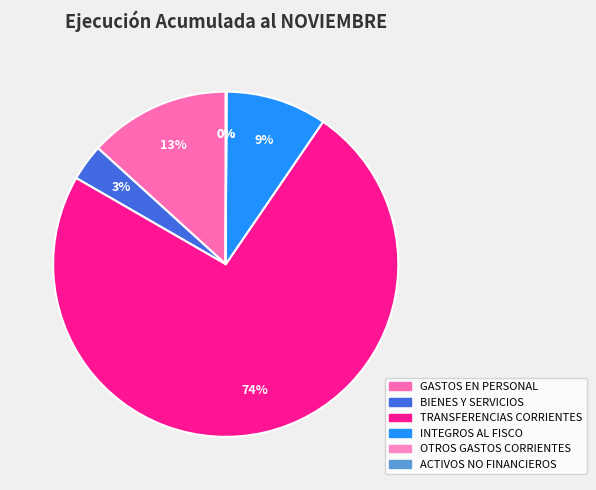

Rank the categories by value from lowest to highest.

OTROS GASTOS CORRIENTES, ADQUISICIÓN DE ACTIVOS NO FINANCIEROS, BIENES Y SERVICIOS DE CONSUMO, INTEGROS AL FISCO, GASTOS EN PERSONAL, TRANSFERENCIAS CORRIENTES